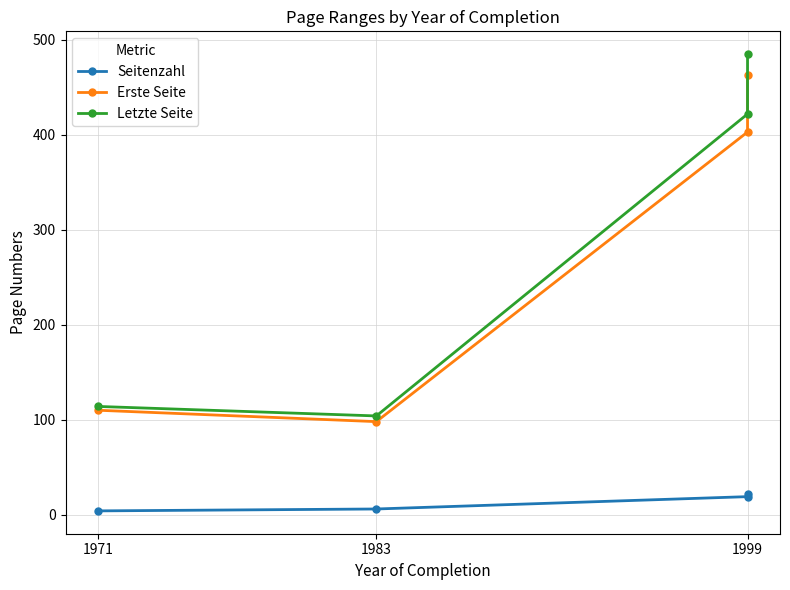

What is the difference between the second highest and second lowest values in the Letzte Seite series?

308